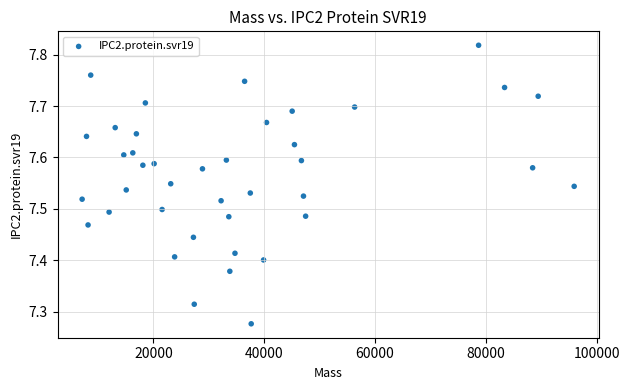

What is the range of Y values (max minus min)?

0.5